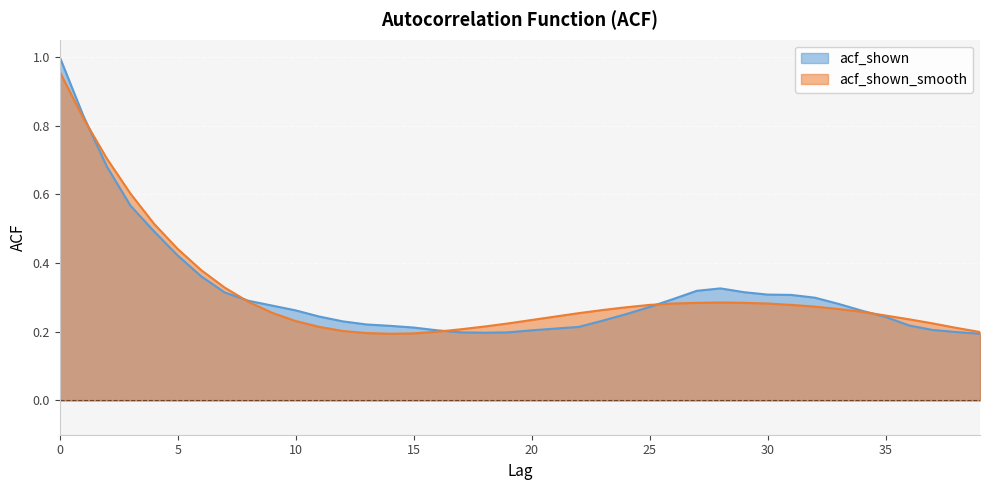

At how many categories does at least one series exceed 0?

40